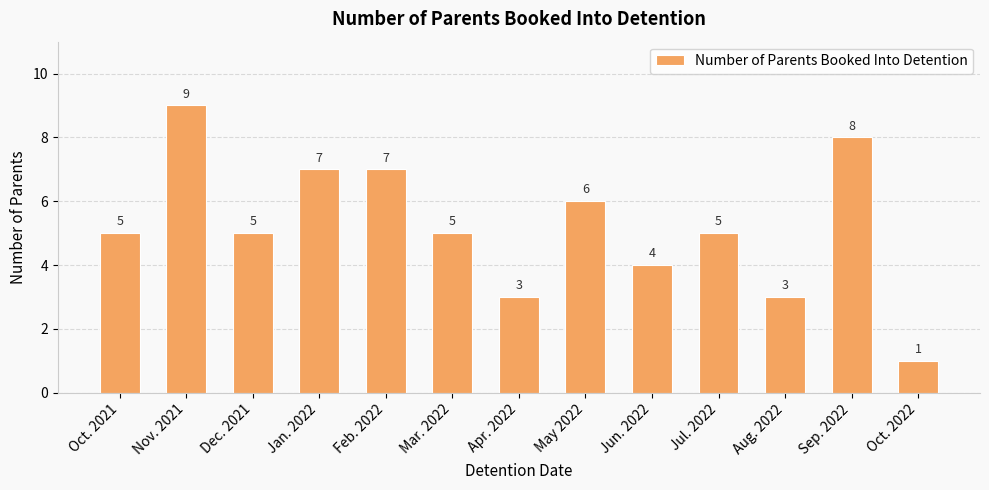

Count the values in the range 4 to 7.

8